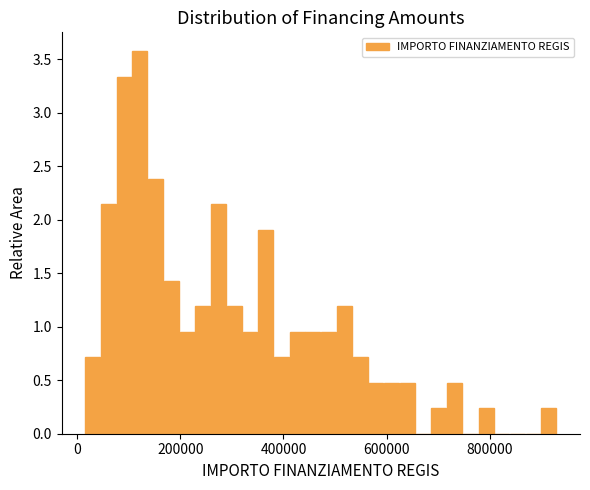

Read against the x-axis, roughly where is the centre of the tallest bar?

120000